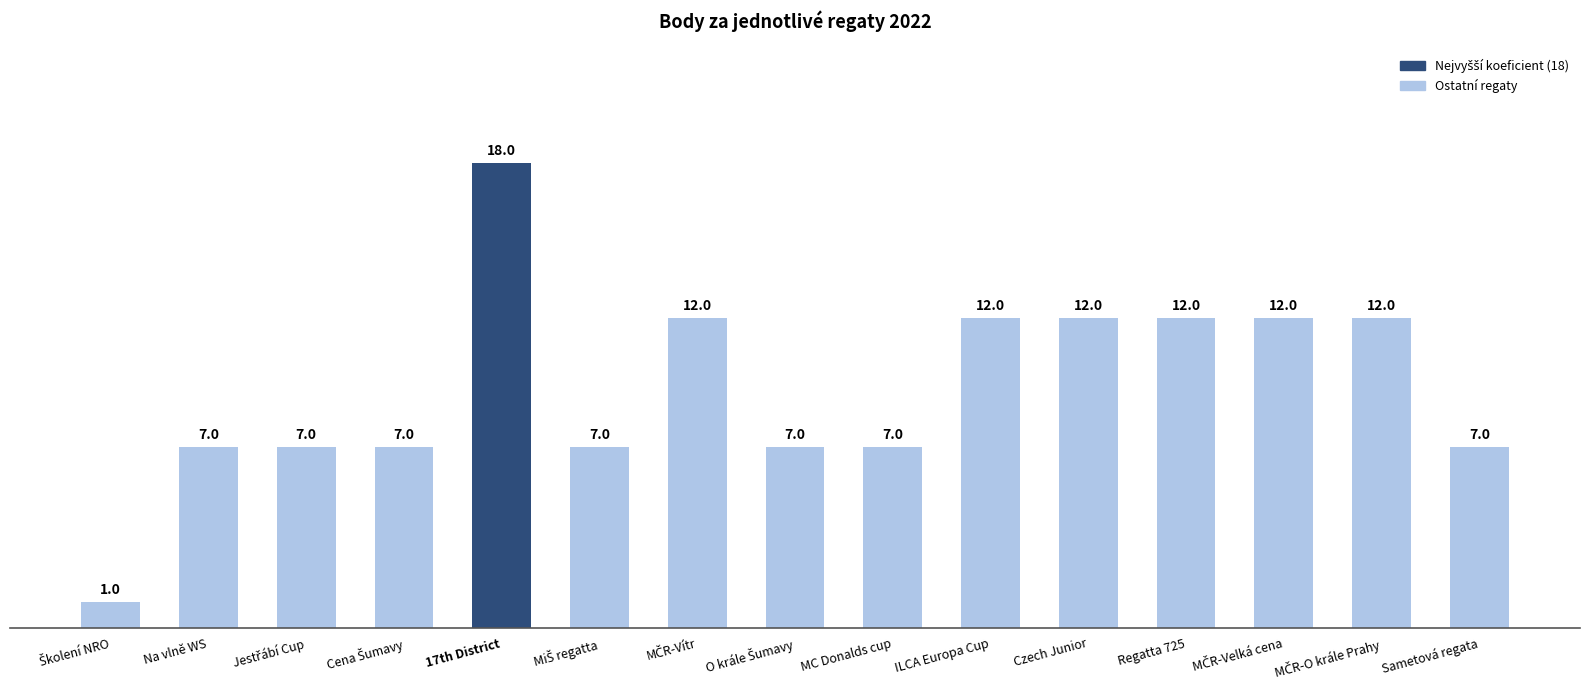

What is the value of the 10th bar from the left?

12